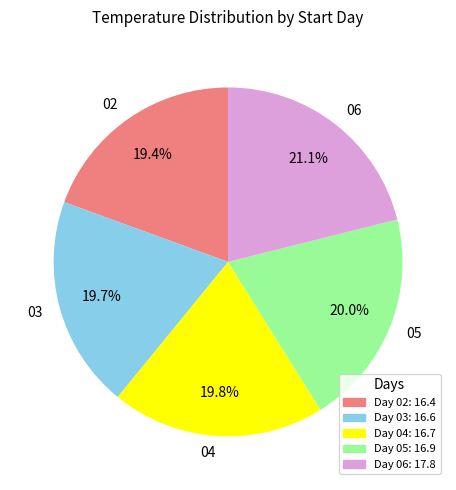

Is there any slice that represents more than half of the pie?

No